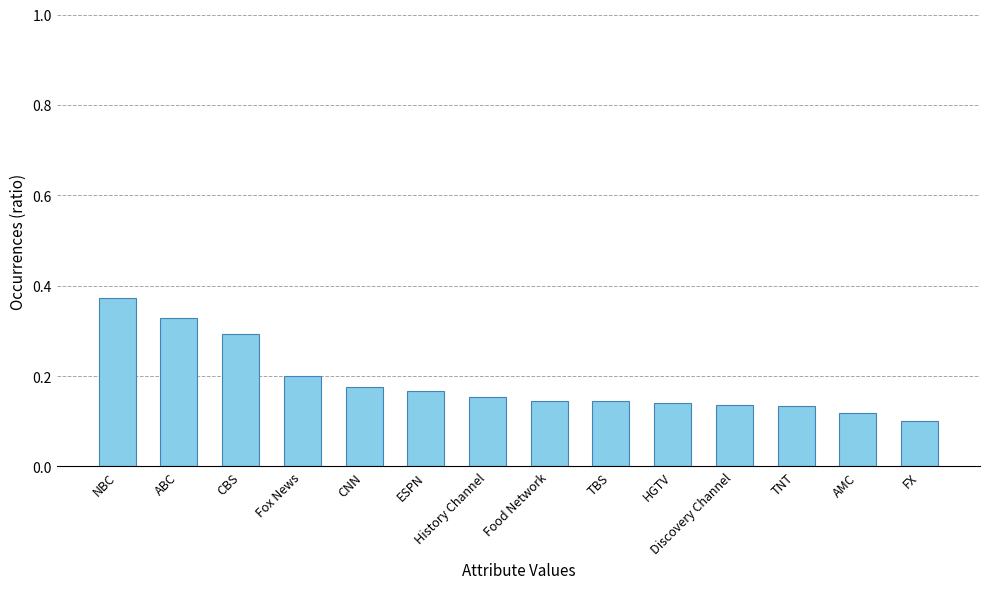

What is the sum of all values?

2.6